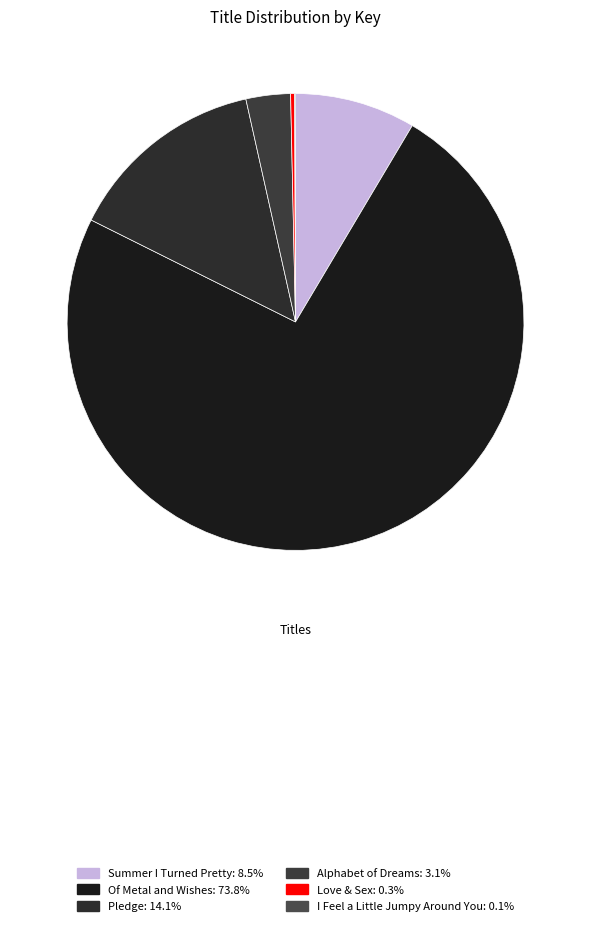

To the nearest percent, what is the difference between the largest and smallest slice percentages?

74%